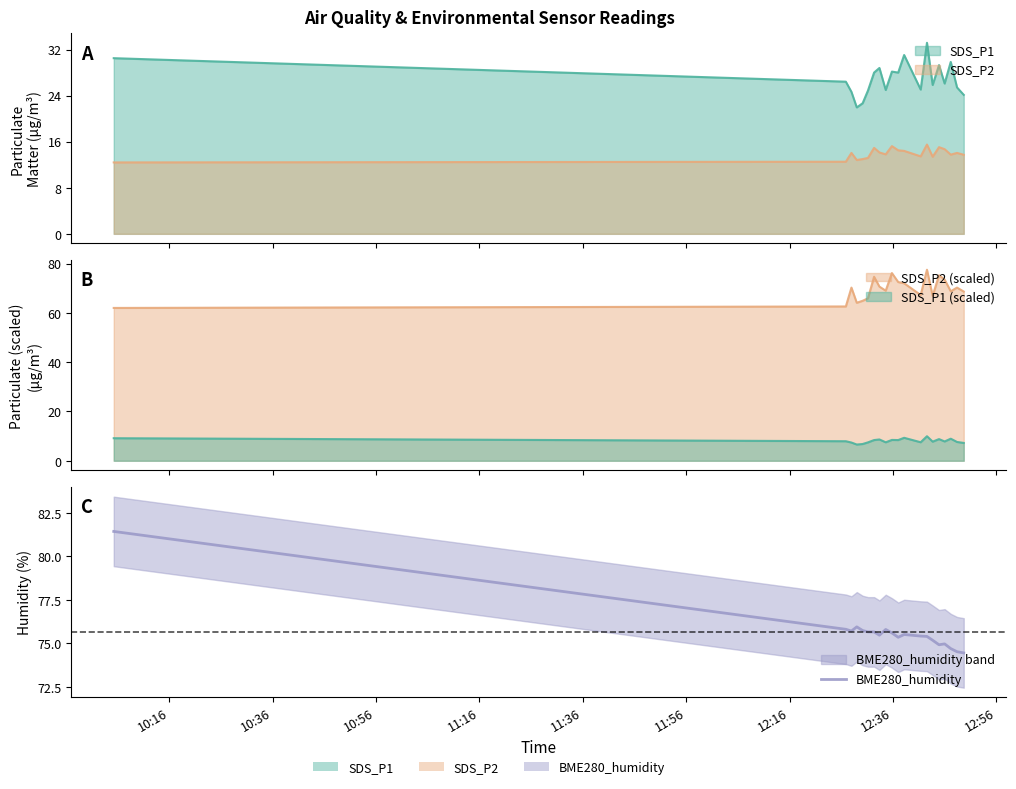

What is the maximum value shown in the chart?

81.4